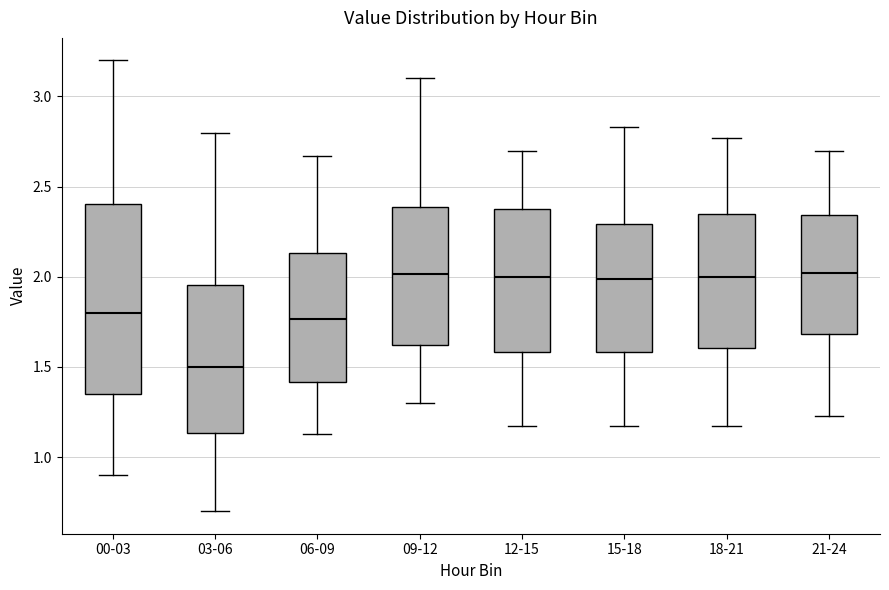

Where does the median line of the box for 21-24 sit on the y-axis? The values are not printed on the chart, so give them approximately, as read against the axis.

2.00